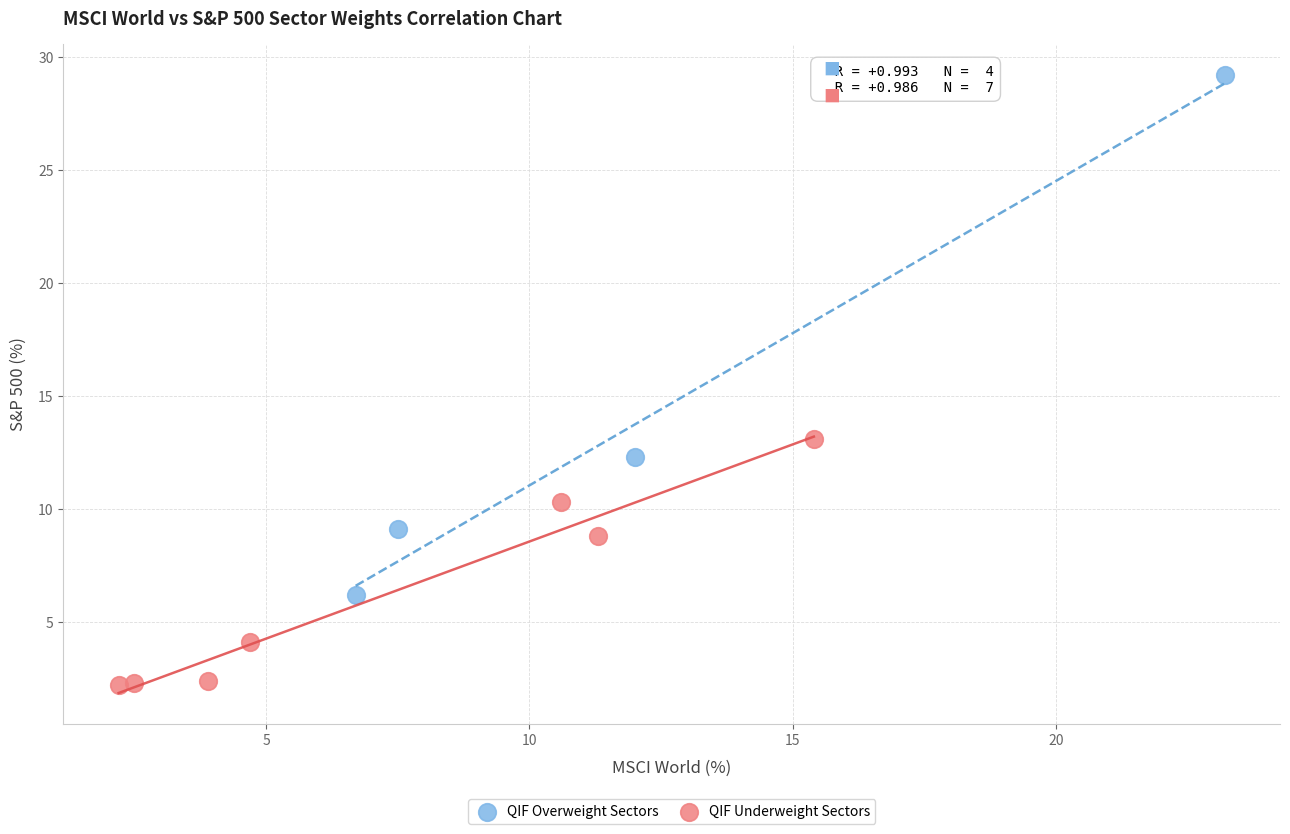

Which series has the widest spread of Y values?

QIF Overweight Sectors